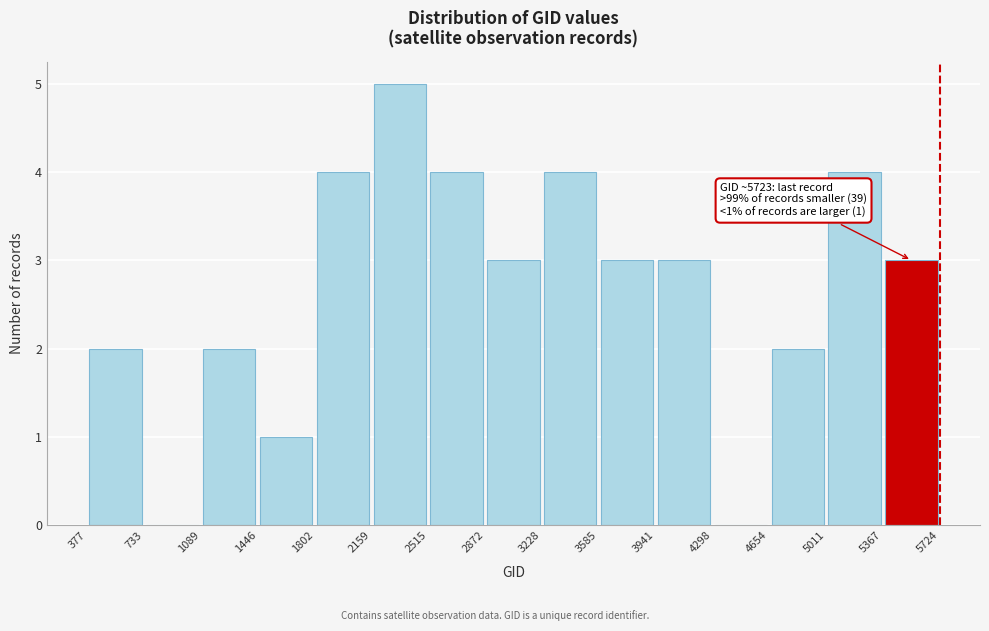

Which range on the x-axis has the tallest bar?

2159 to 2515